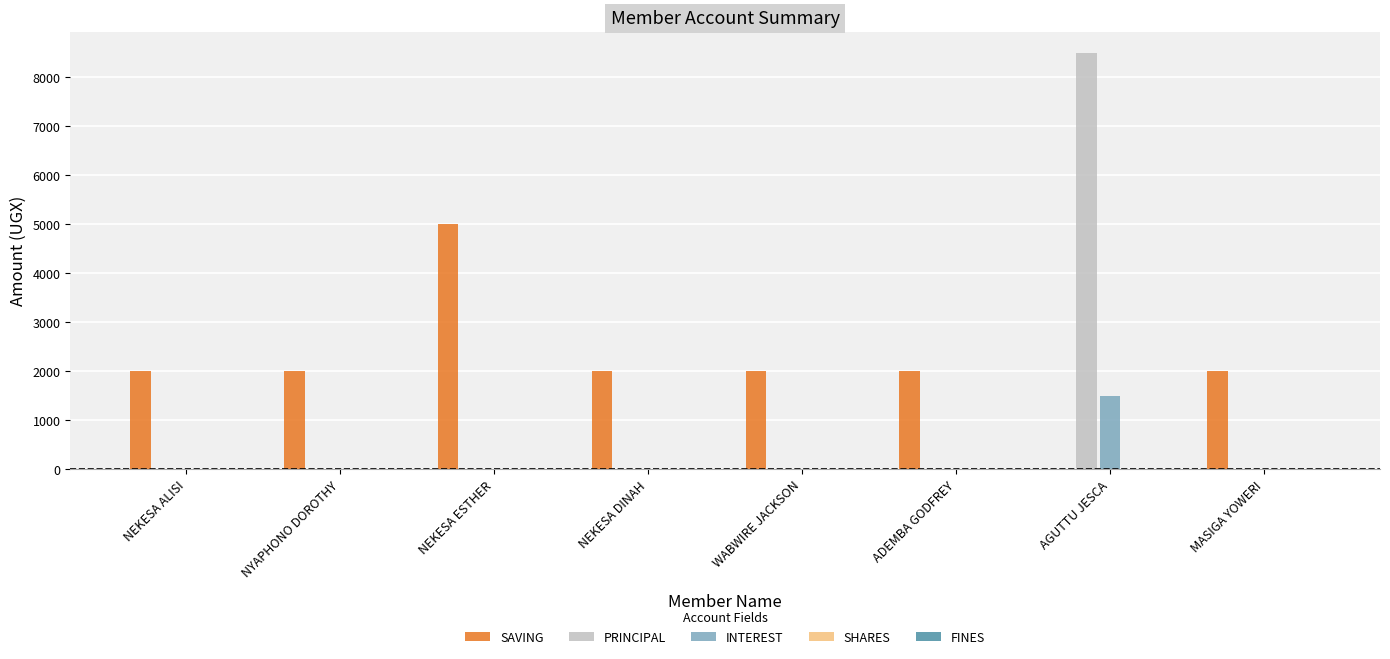

Which series has the widest spread of values?

PRINCIPAL